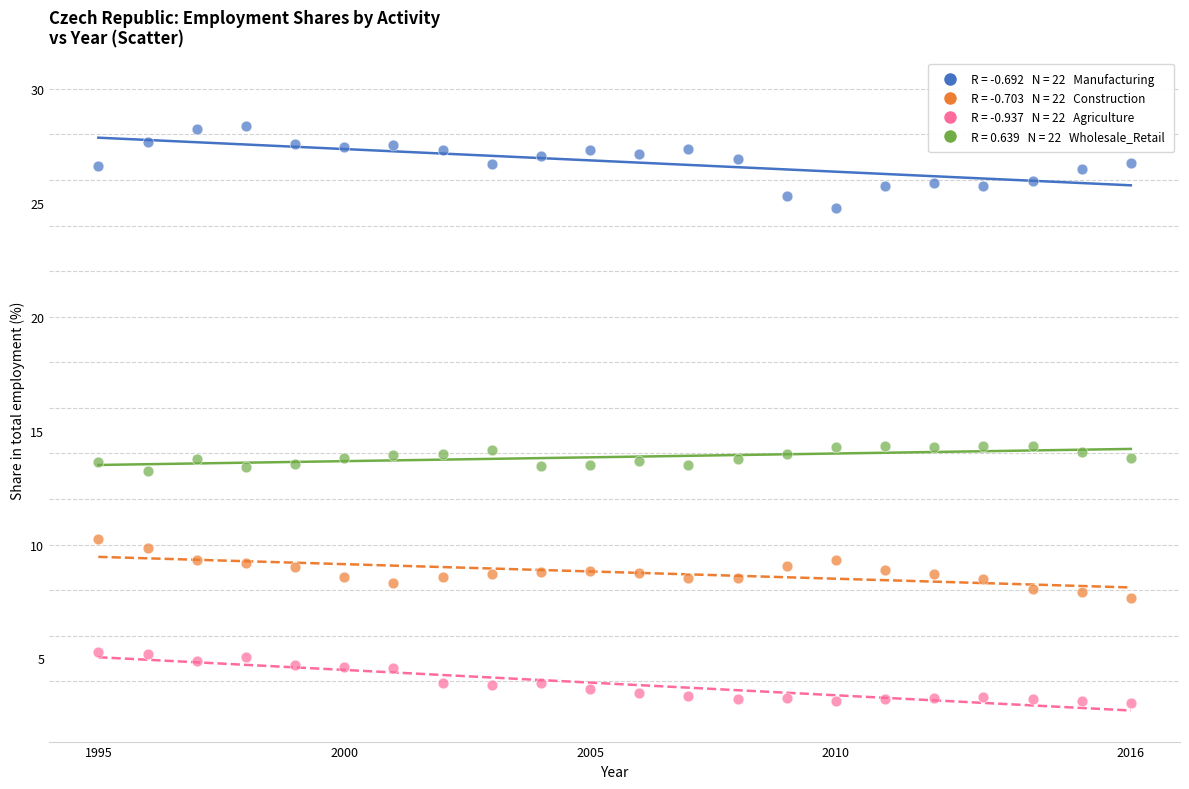

Across all data points, what is the range of Y values (max minus min)?

25.3